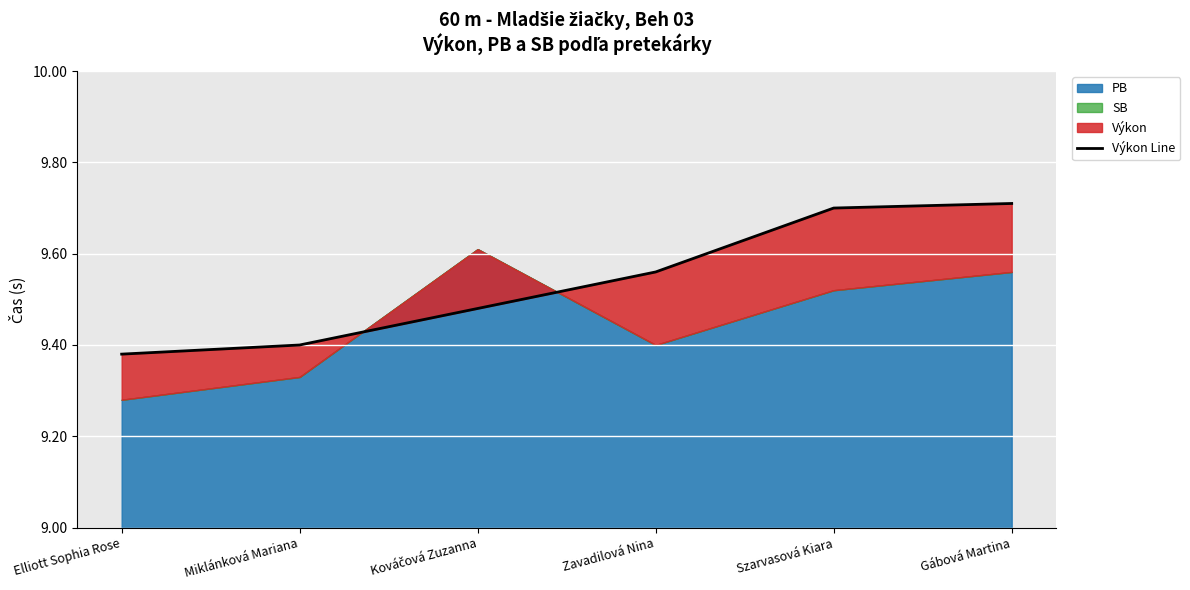

The chart shows a value of 15.7 at Zavadilová Nina. True or false?

False